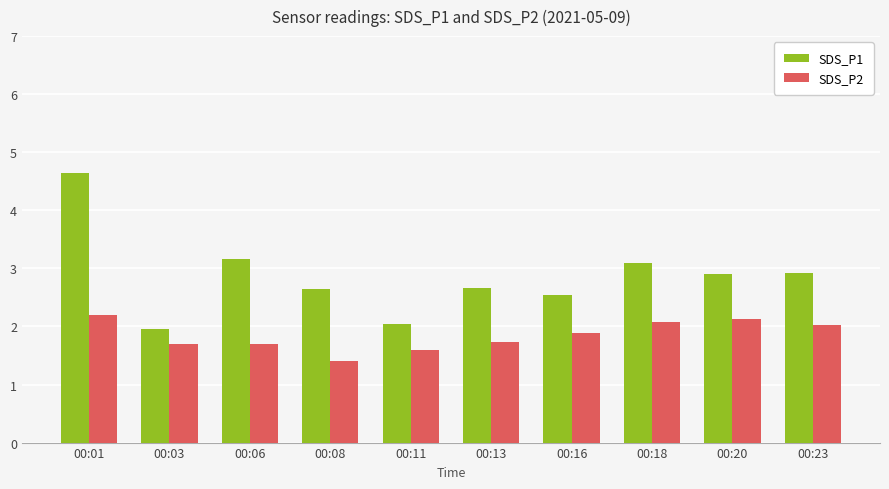

What is the average value of the SDS_P2 series?

1.8